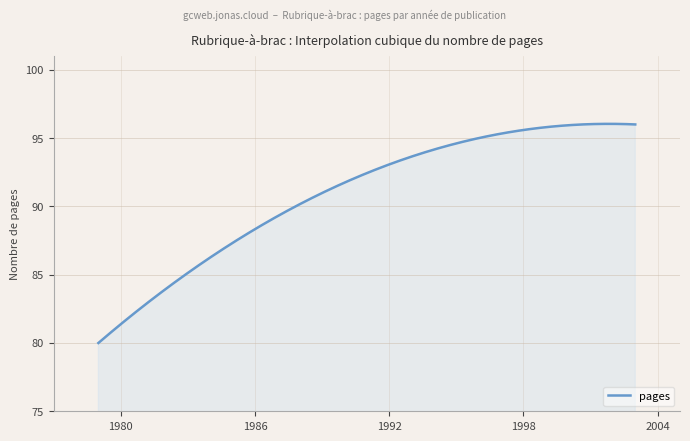

What is the greatest value displayed?

96.0